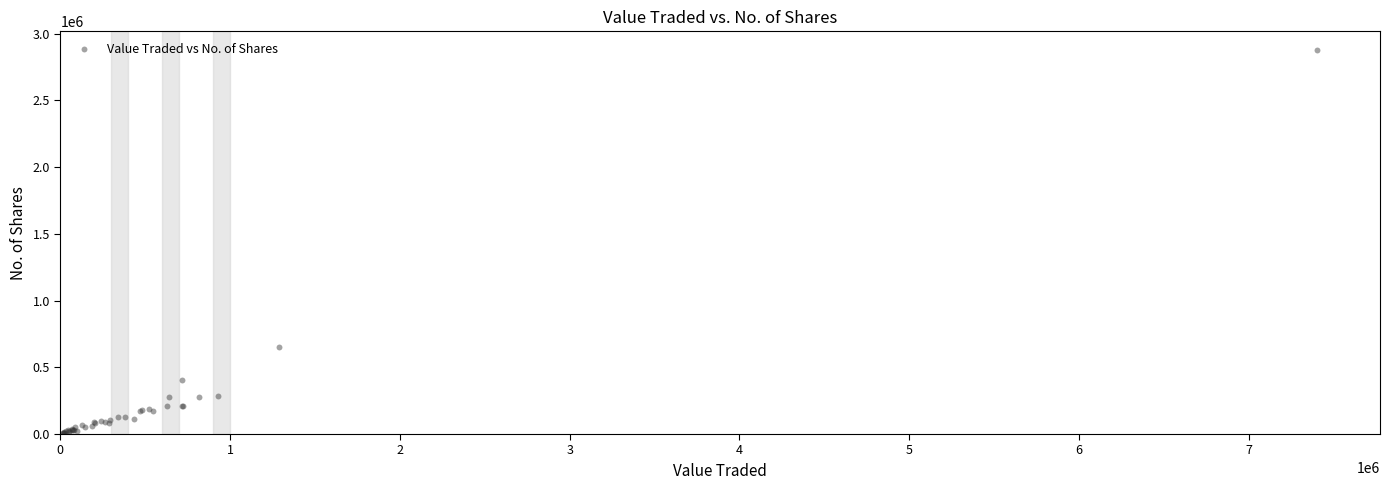

What Y value in the scatter plot is closest to 1440907?

653219